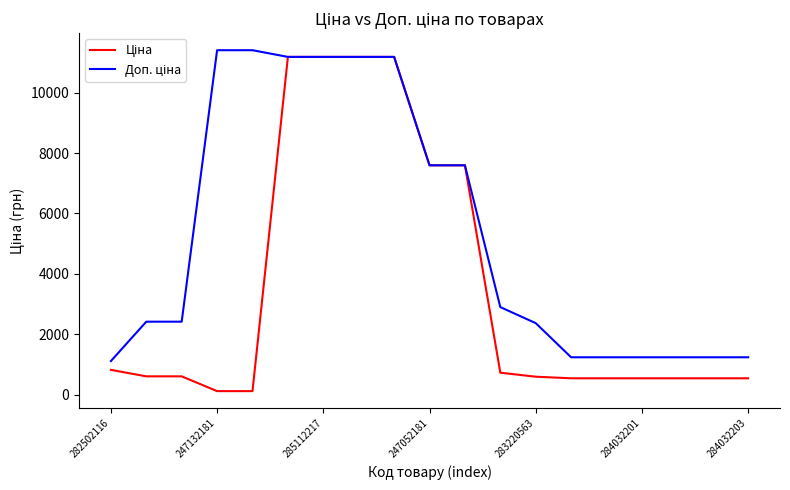

What is the maximum value shown in the chart?

11410.0